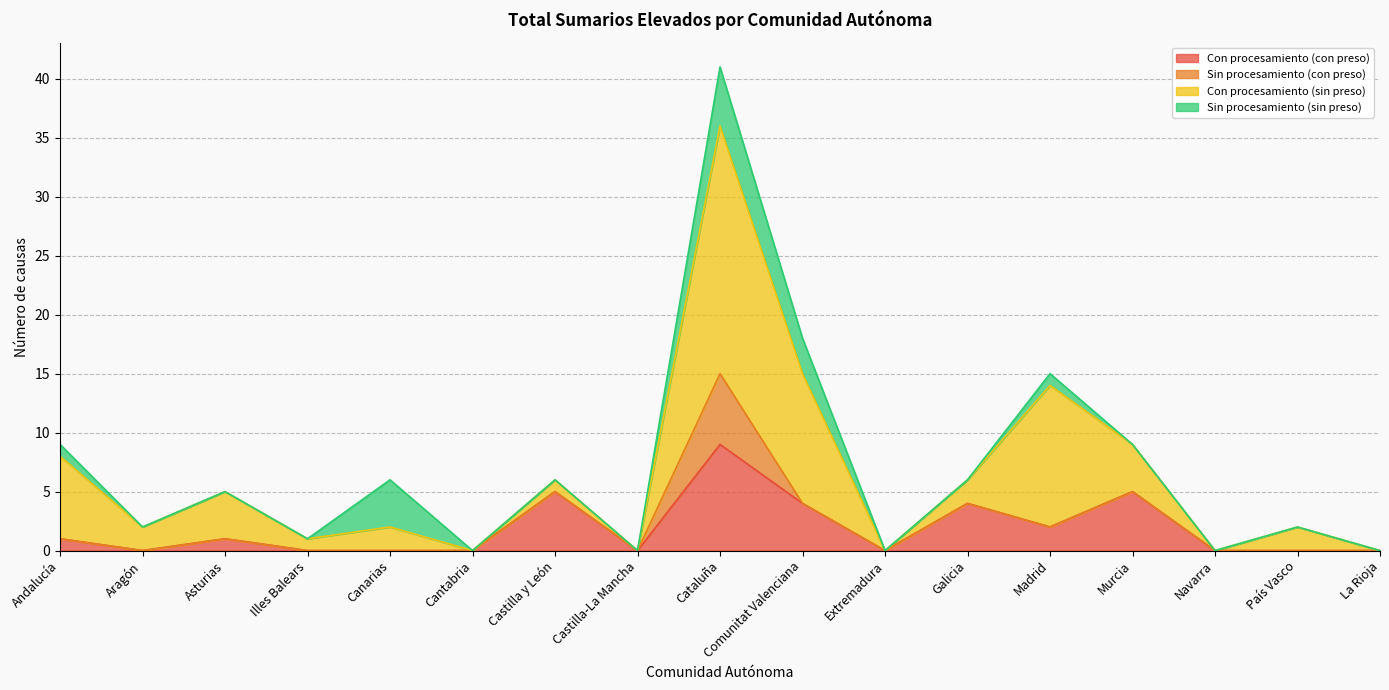

In Con procesamiento (sin preso), how many points are lower than both neighbors (excluding endpoints)?

6